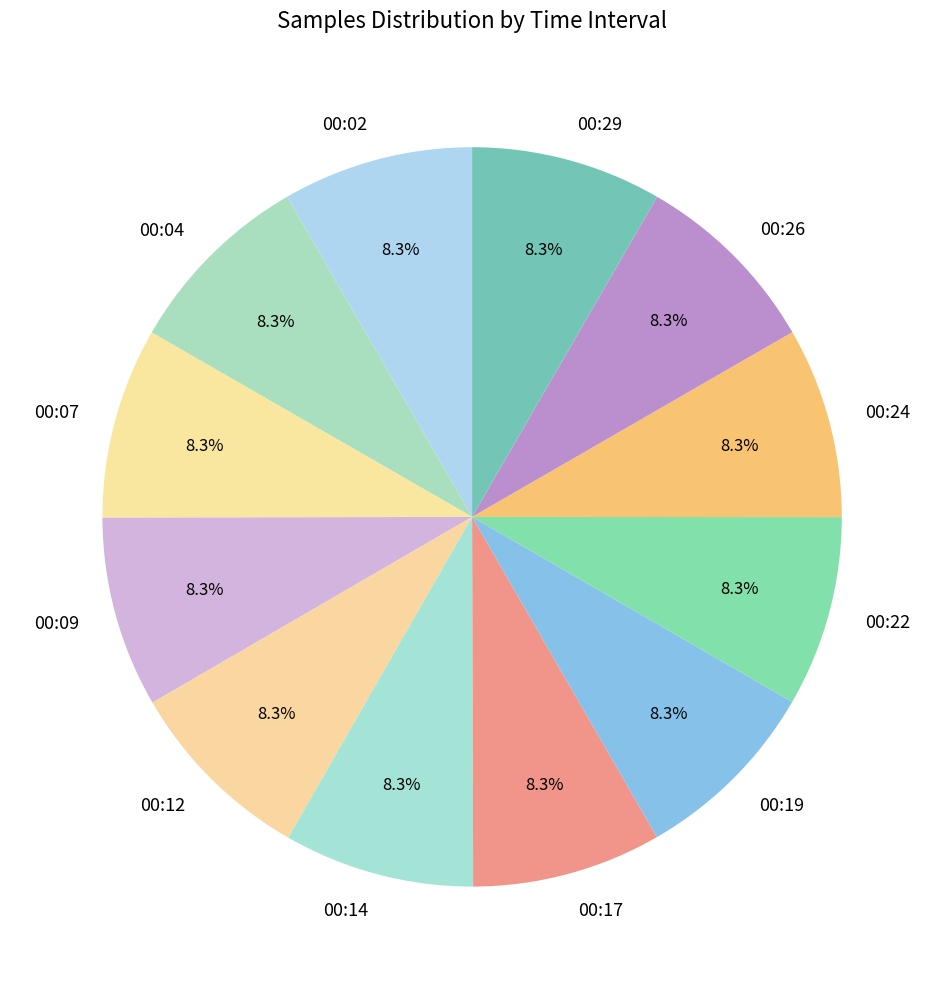

Is there any slice that represents more than half of the pie?

No